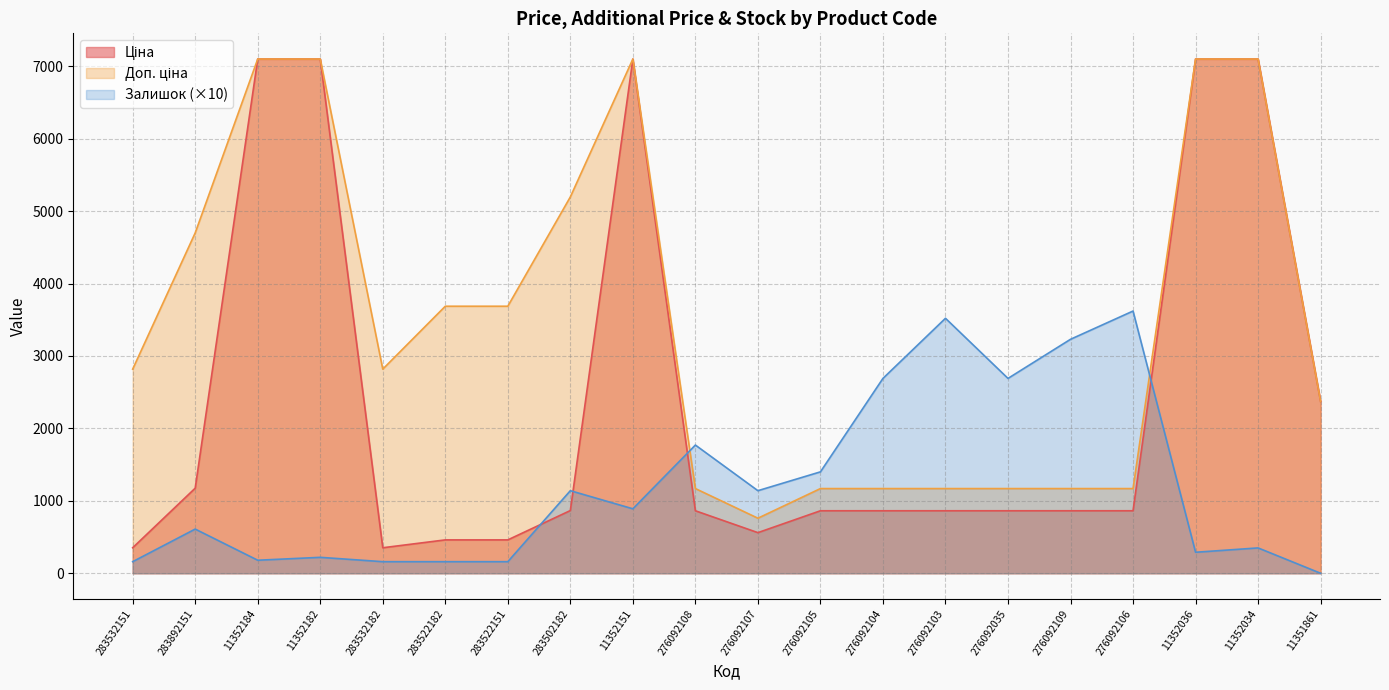

How many lines are shown in the chart?

3